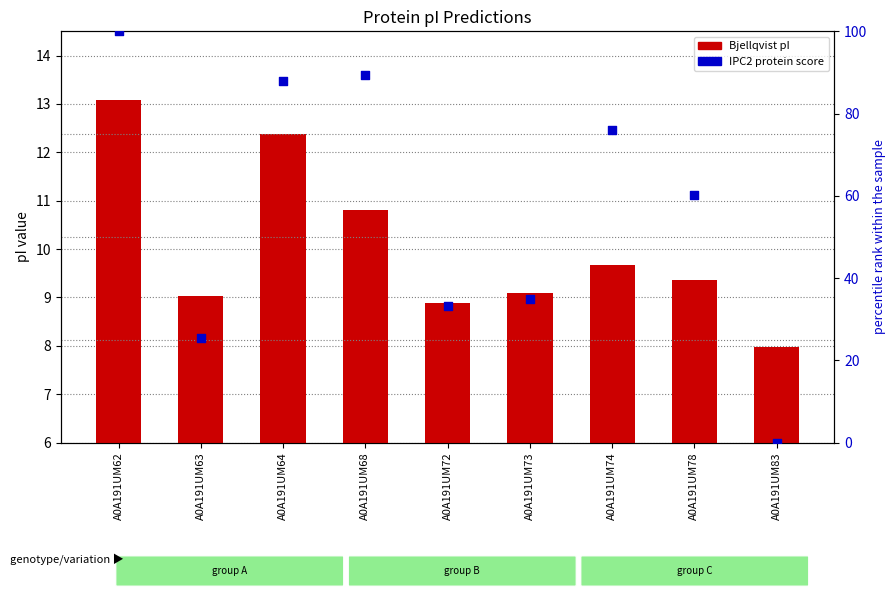

Which series has the largest Y range (max minus min)?

IPC2 protein (percentile)